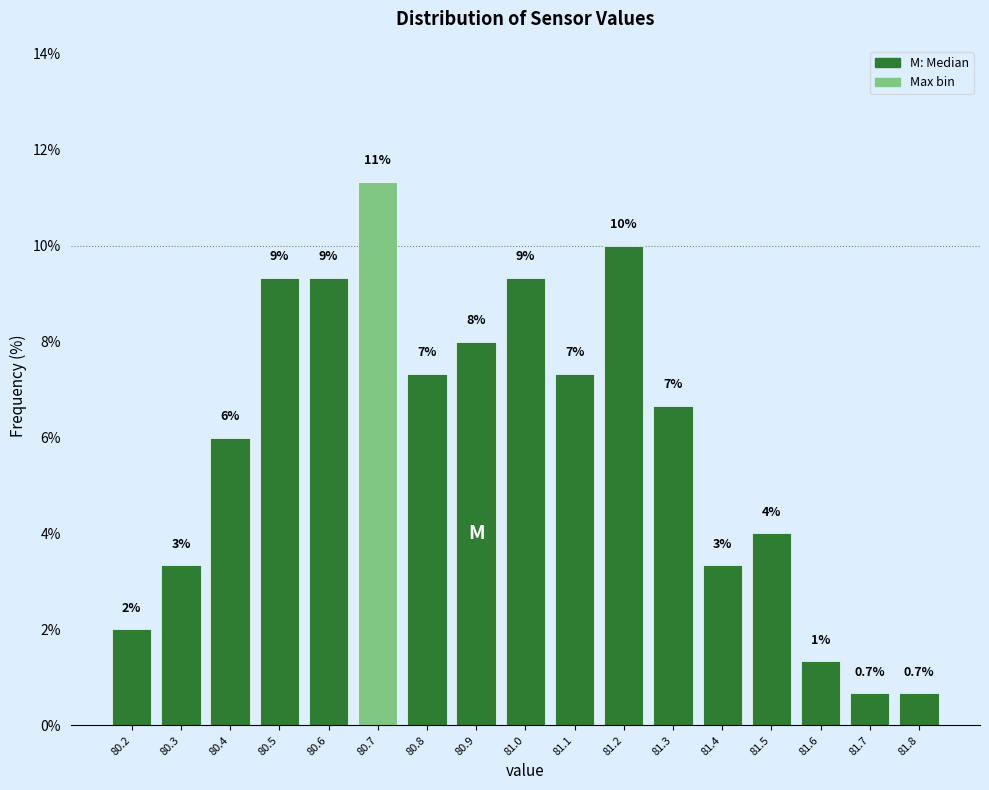

Are the bars horizontal?

No